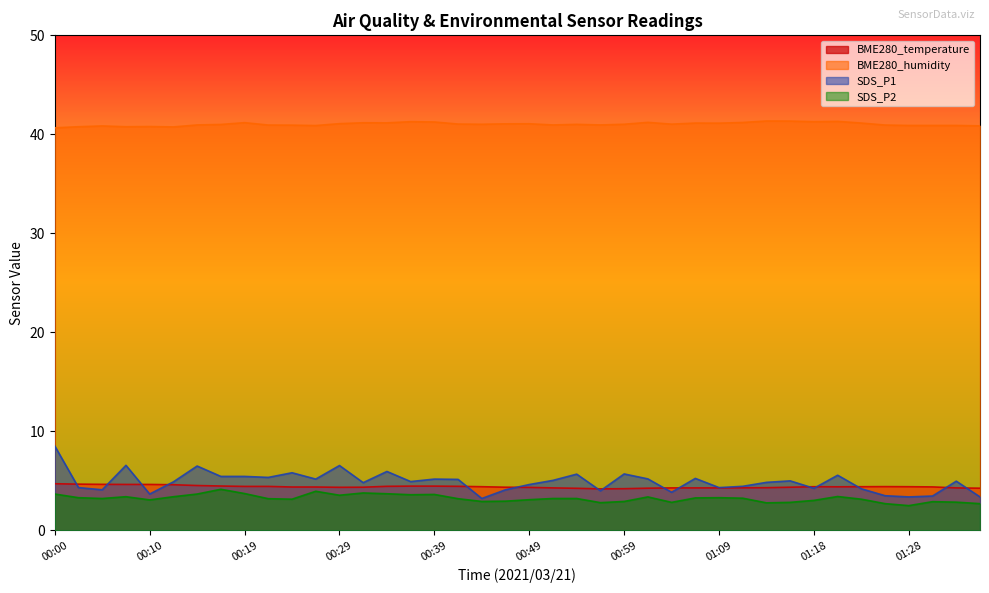

True or false: SDS_P2 and SDS_P1 intersect in this chart.

False